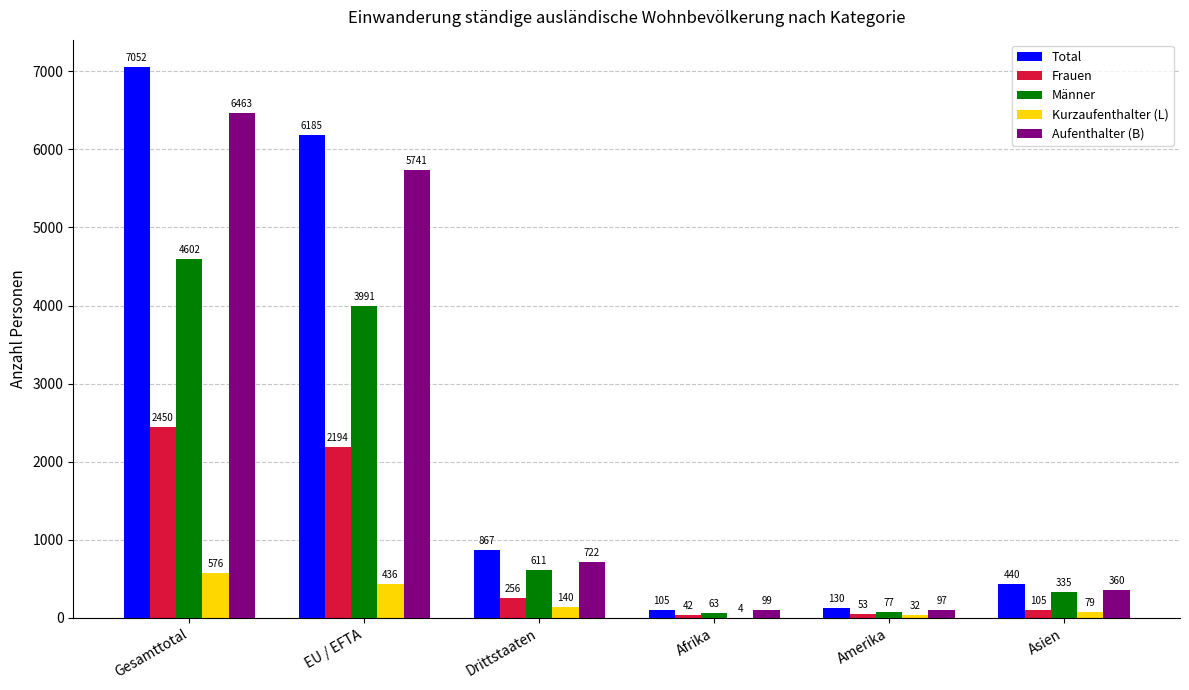

Where does the Frauen series first go above 256?

Gesamttotal